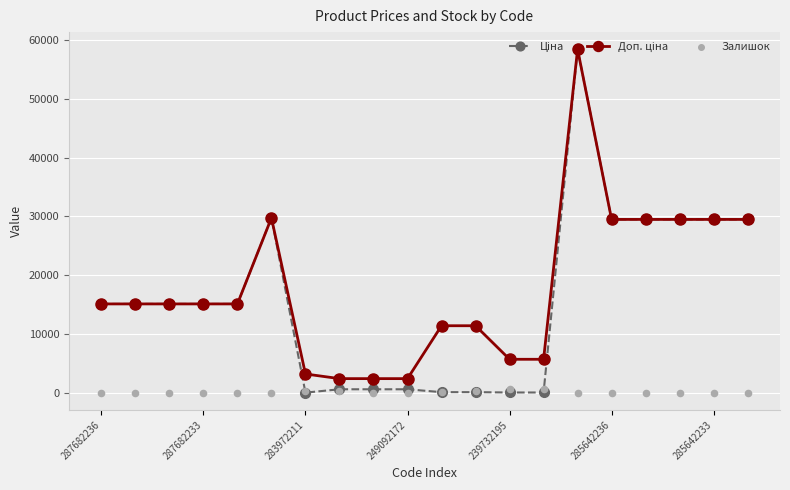

Which series contains the highest Y value?

Ціна